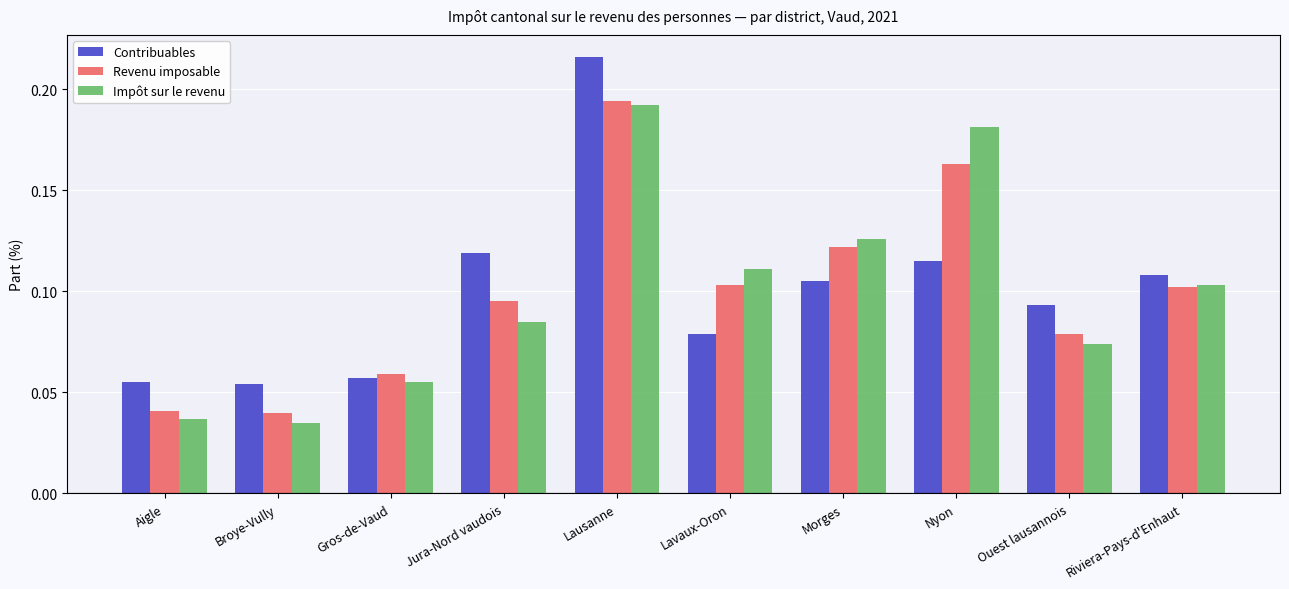

List the series in order of their peak value, highest first.

Contribuables, Revenu imposable, Impôt sur le revenu